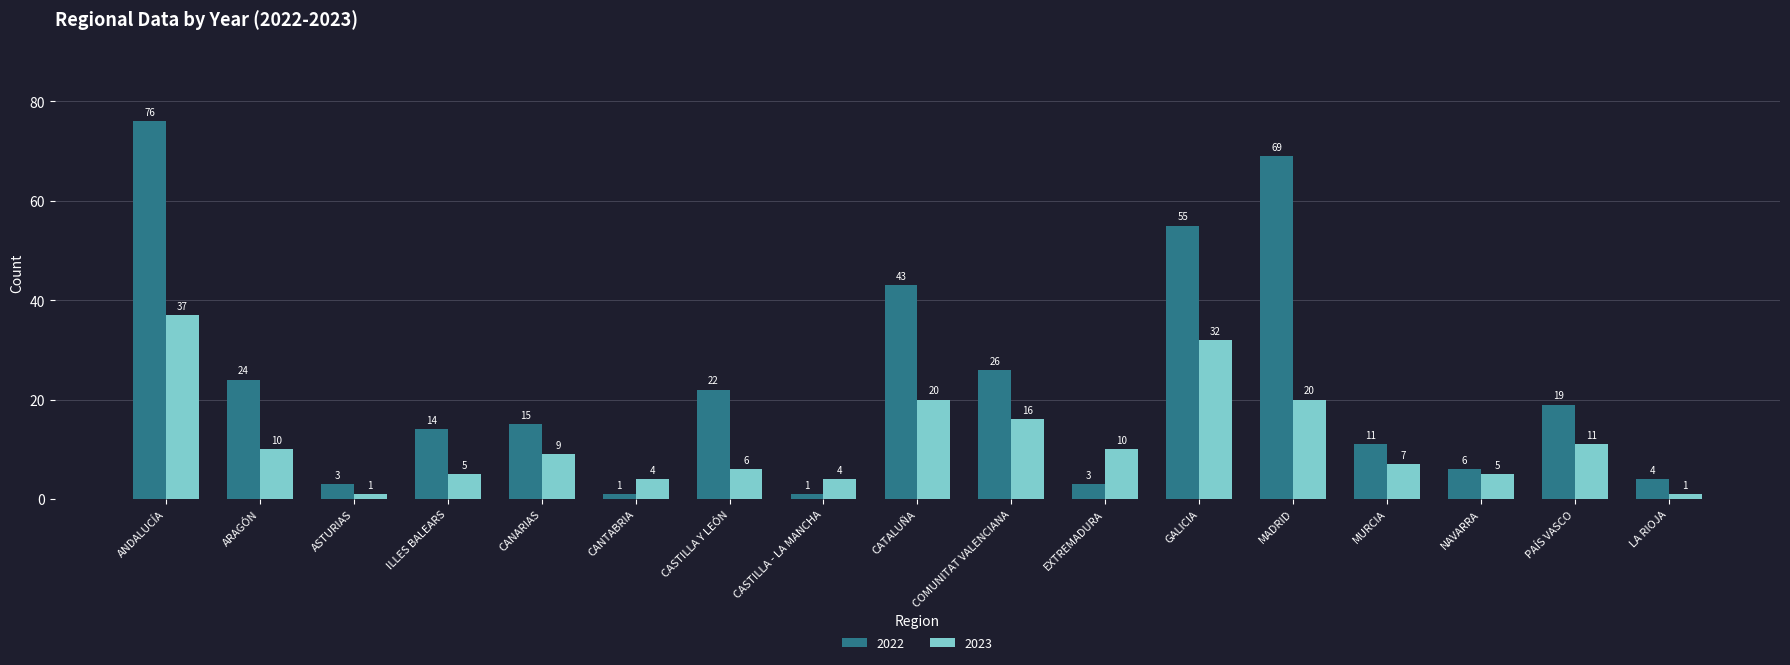

How many bars are there in total?

34